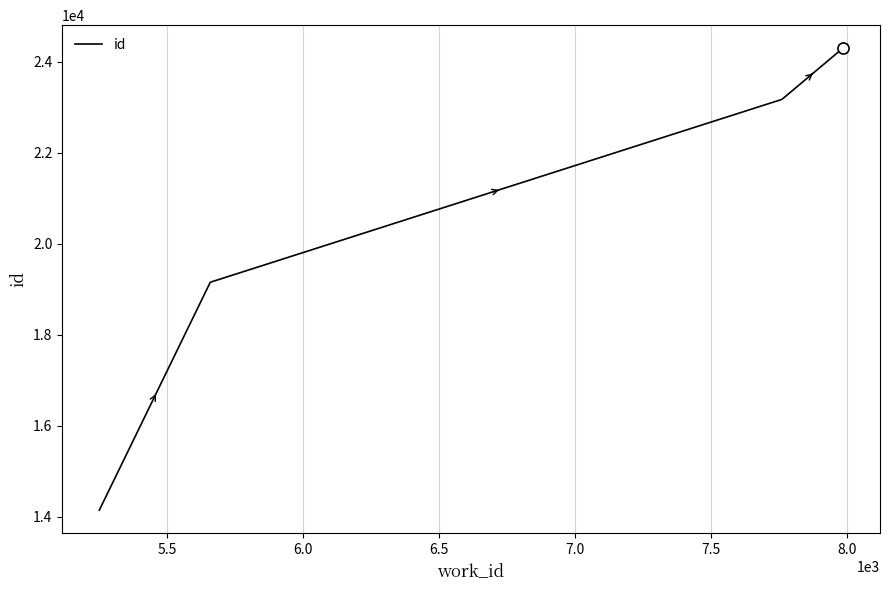

What is the smallest value displayed?

14145